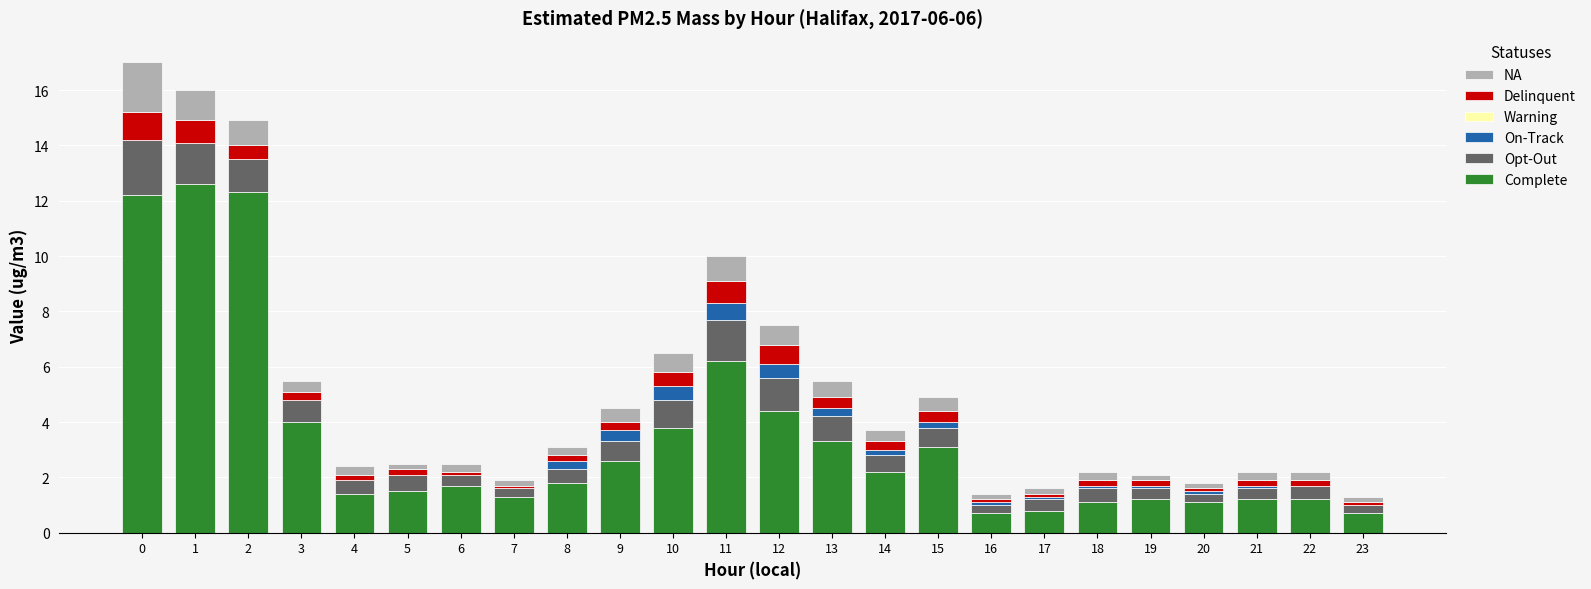

Is it true that Complete equals 6.2 at 11?

True